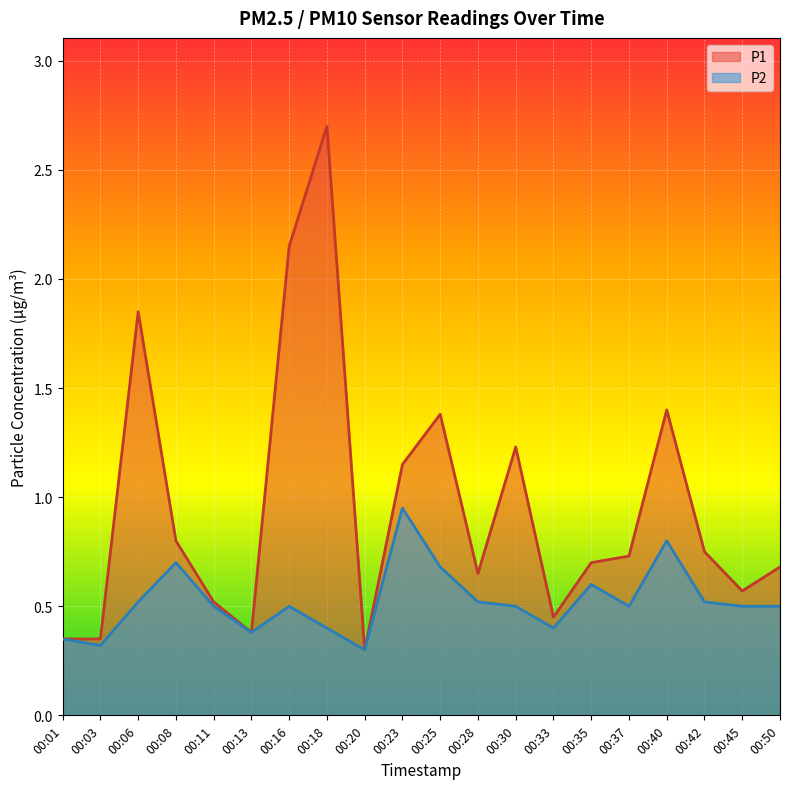

Which series has the largest range (max minus min)?

P1